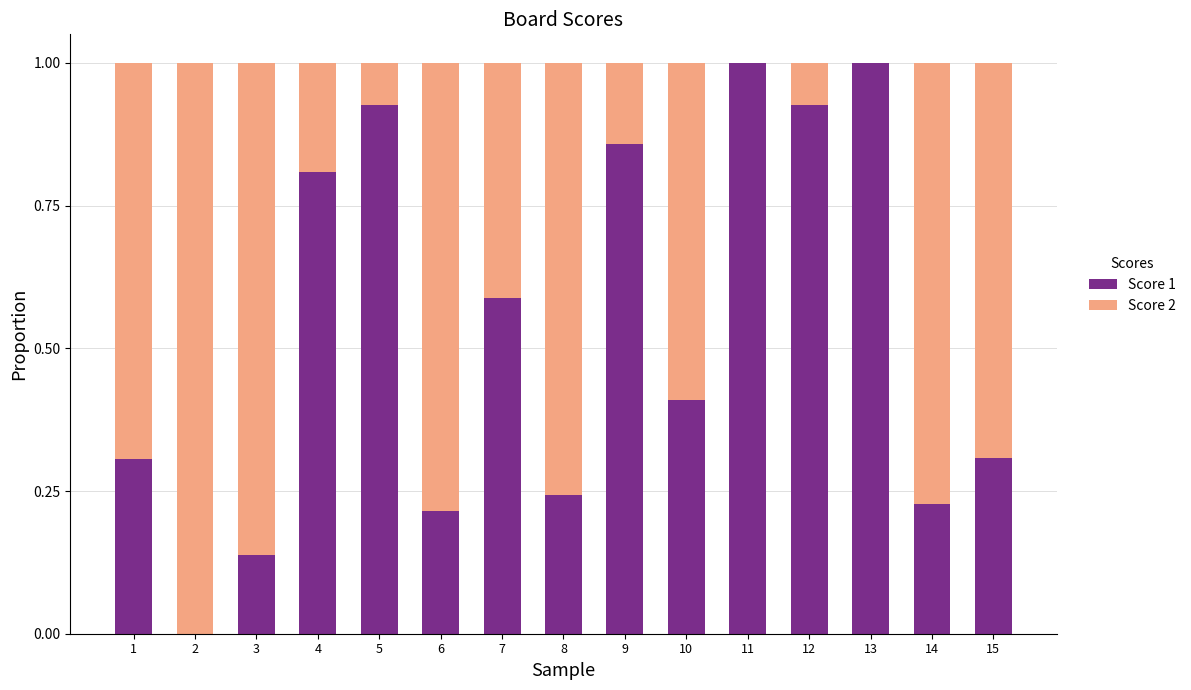

What is the highest value of the Score 1 series?

1.0